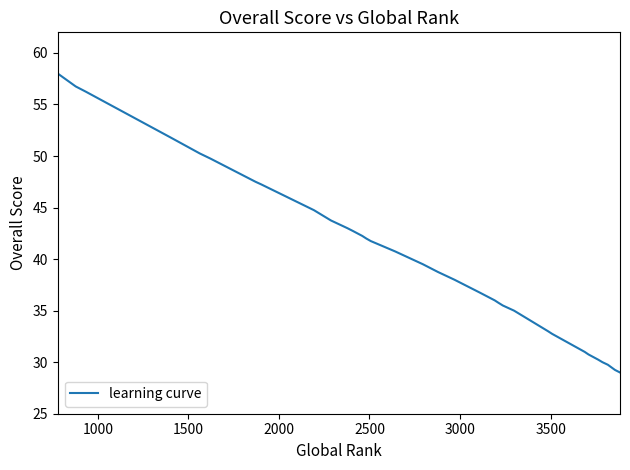

Count the number of values greater than 39.

20